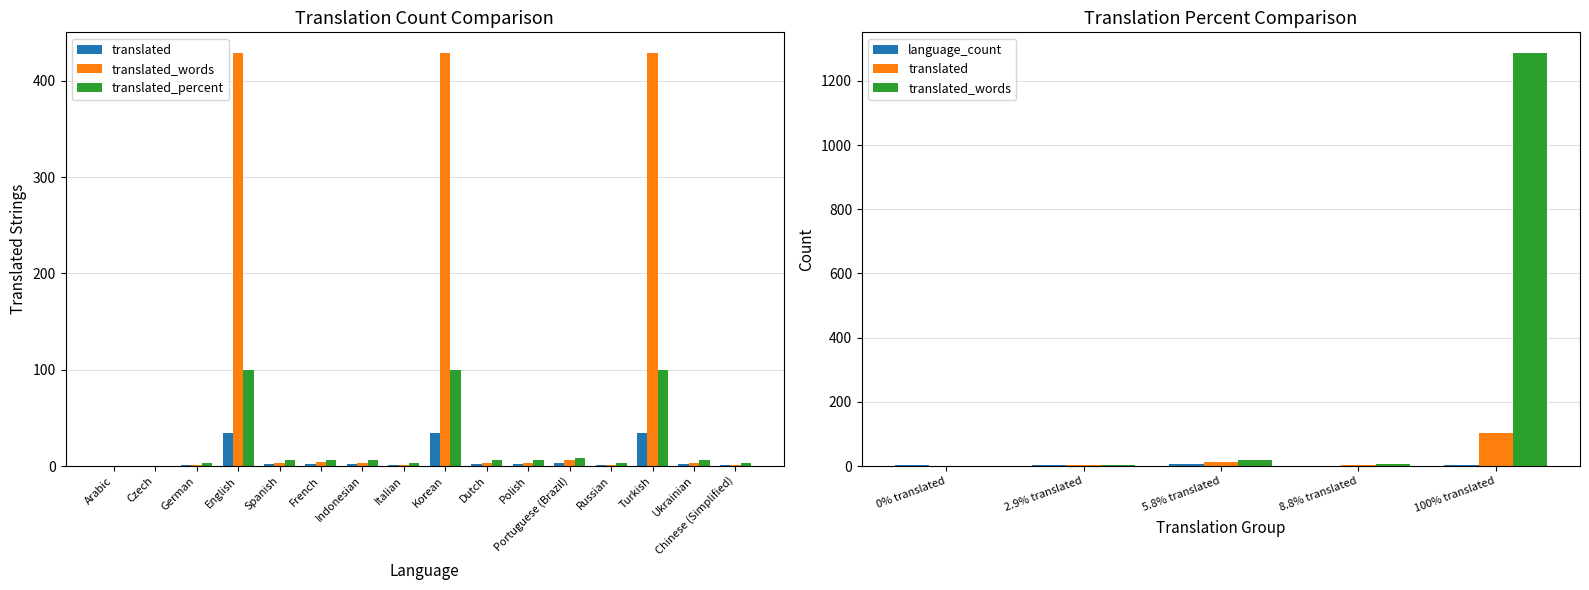

Are the bars grouped side by side (vs. stacked)?

Yes